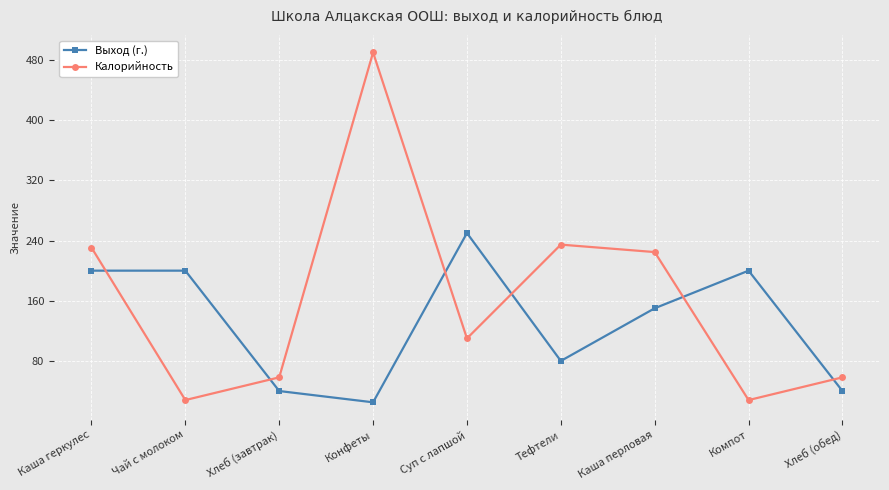

What is the greatest value displayed?

490.0